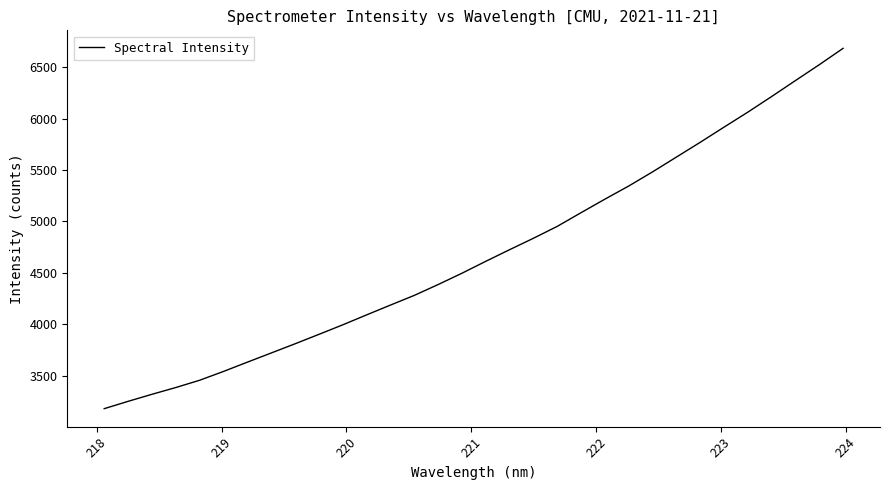

What is the difference between the maximum and minimum values?

3506.4